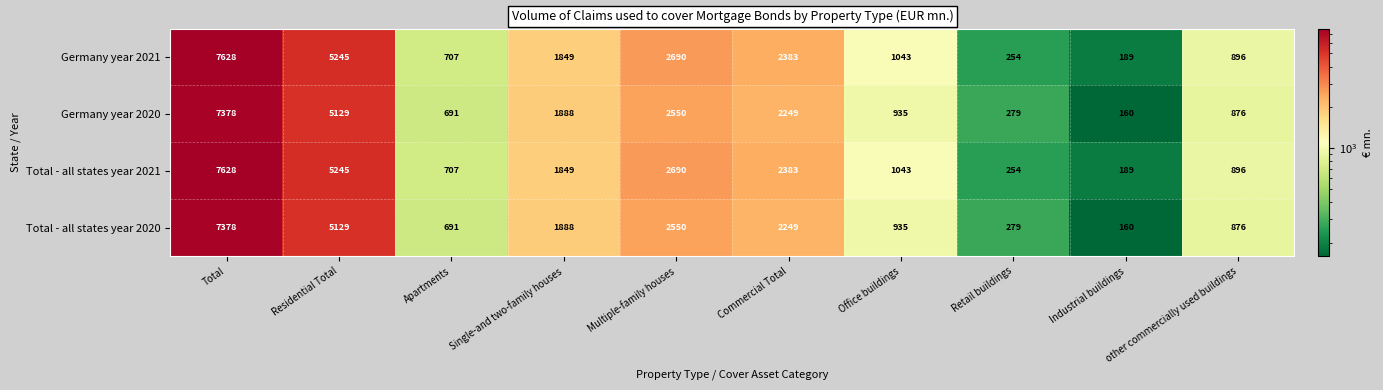

At which category is the sum across all series the highest?

Total